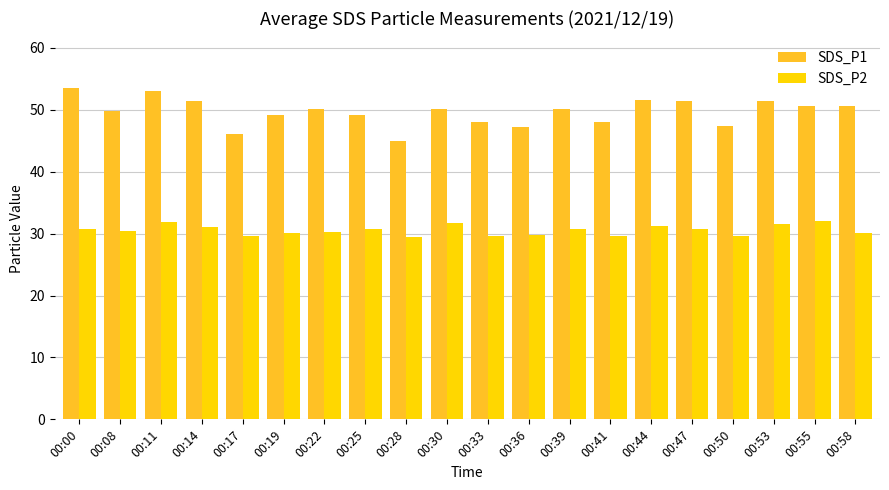

The SDS_P2 series shows 29.4 at 00:28. True or false?

True